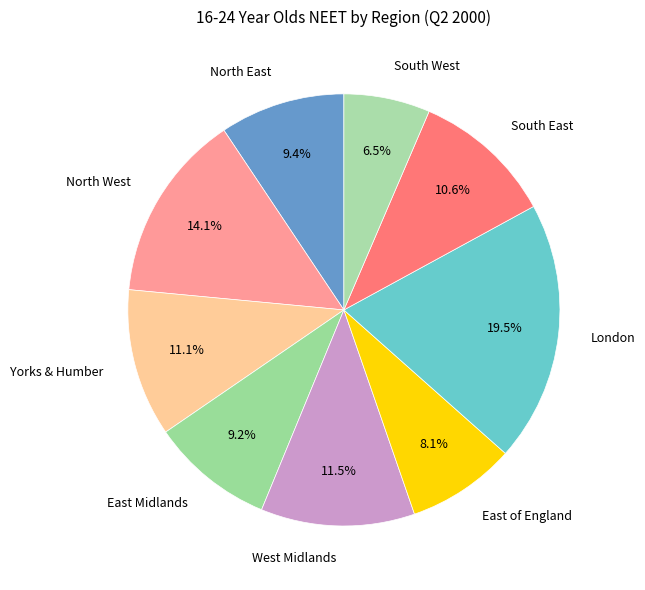

Combined, do Yorks & Humber and North West account for over 50%?

No